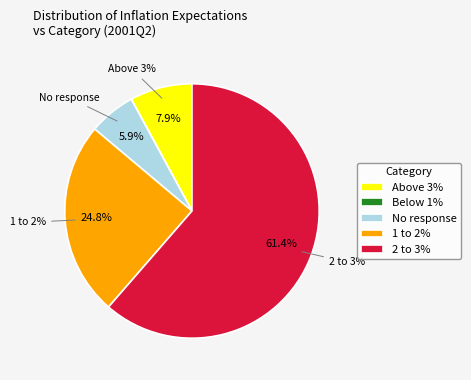

Is it true that 2 to 3% is 49% of the pie?

False